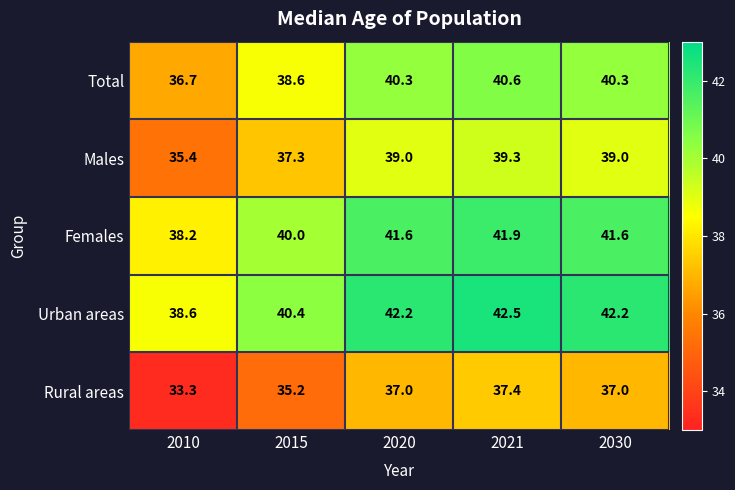

At which category does the chart reach its peak across all series?

2021